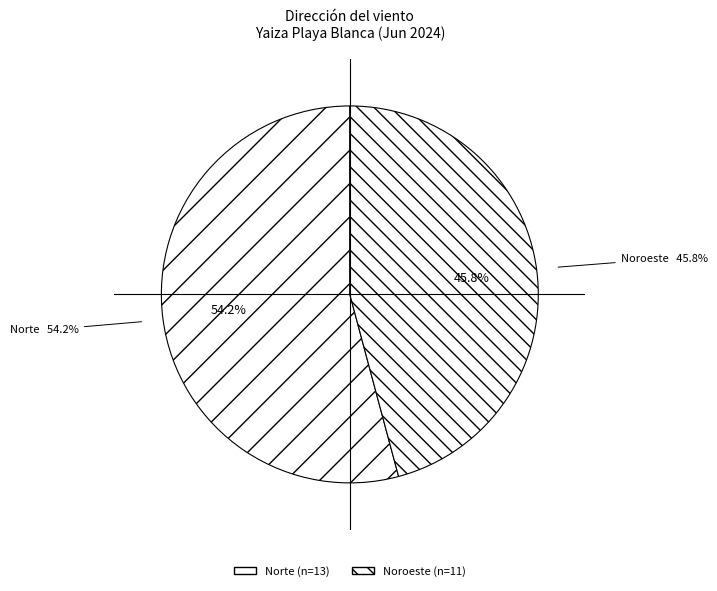

What is the ratio of the value at Noroeste to the value at Norte?

0.8